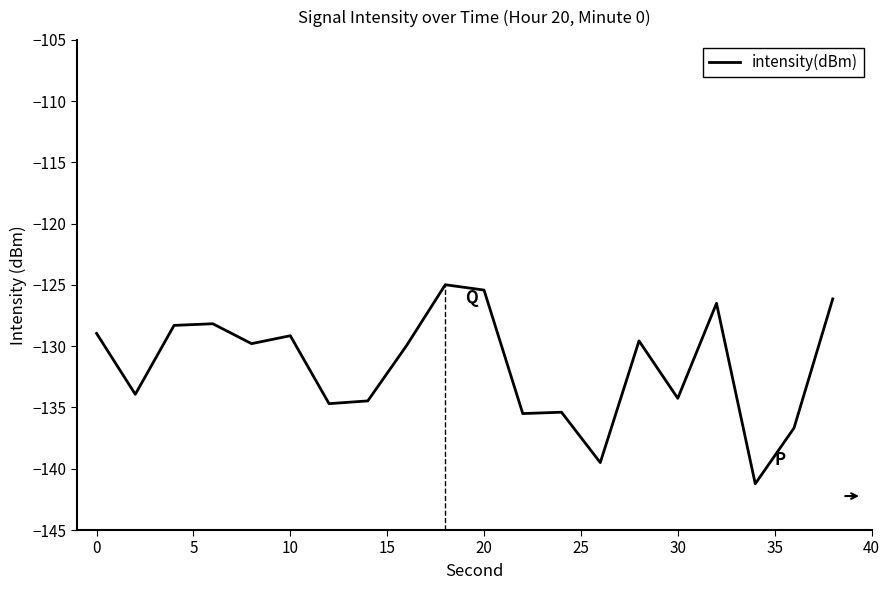

What is the maximum value for intensity(dBm)?

-125.0